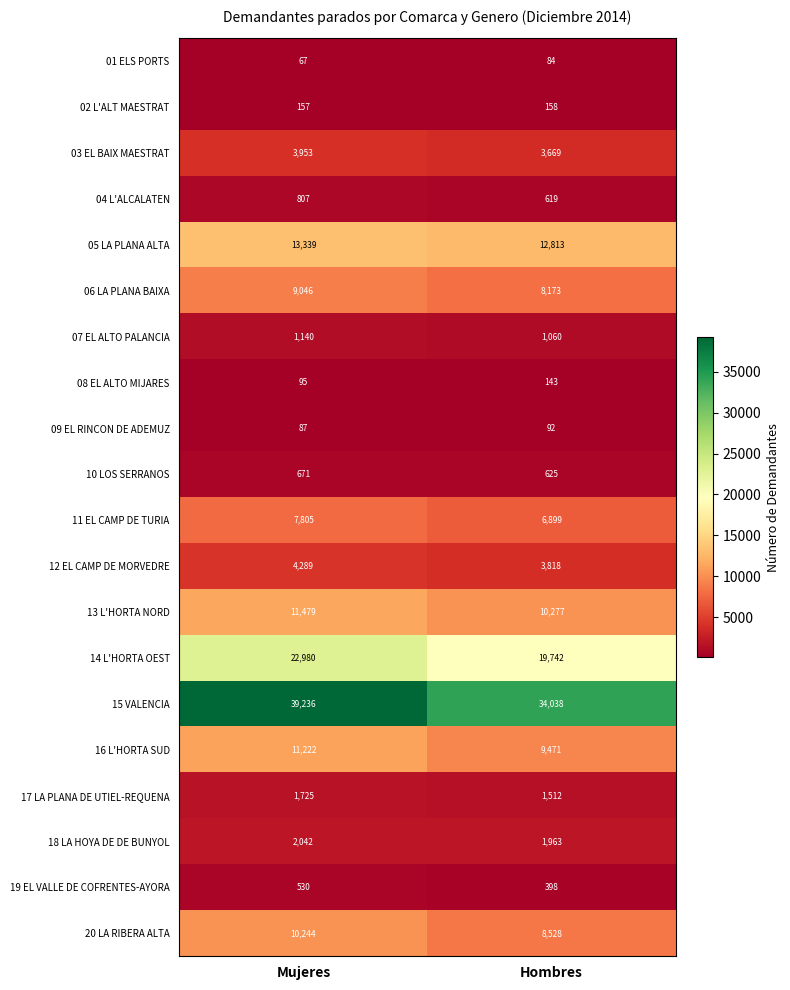

Which series has the widest spread of values?

15 VALENCIA